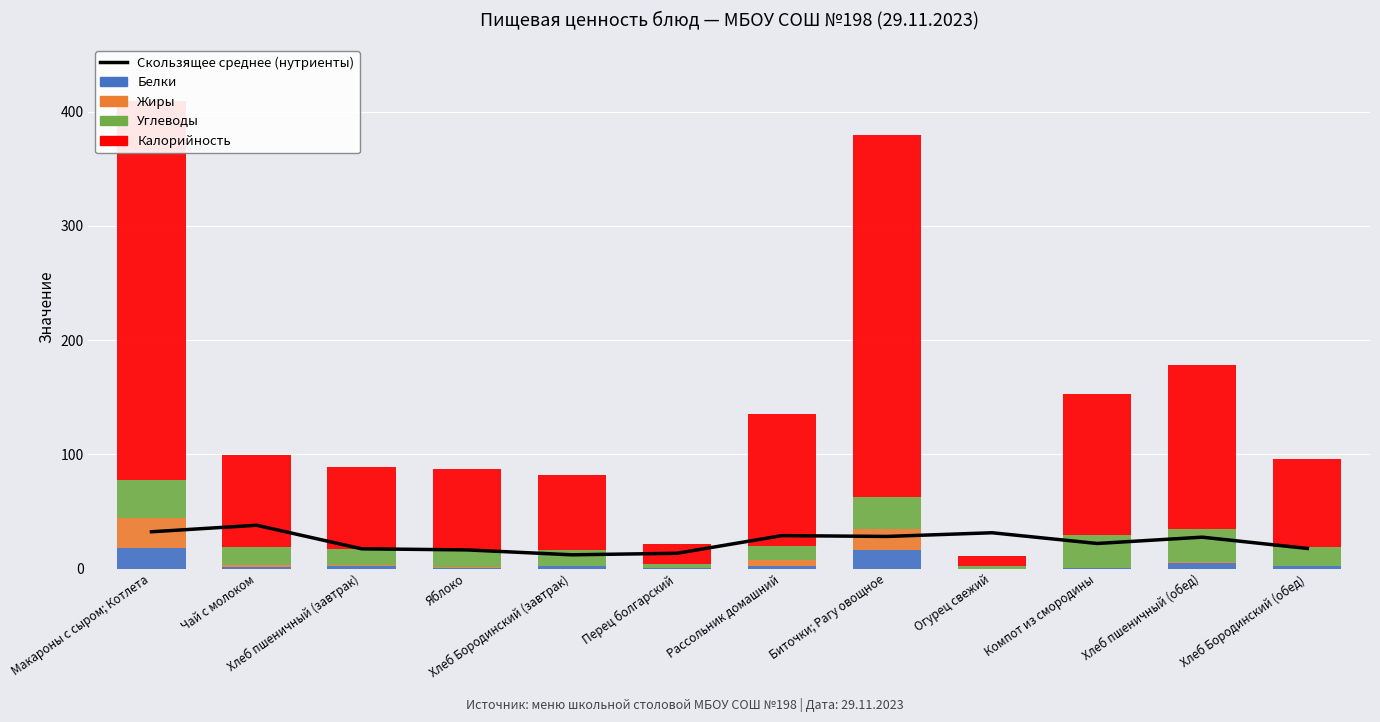

What is the average value of the Углеводы series?

17.6